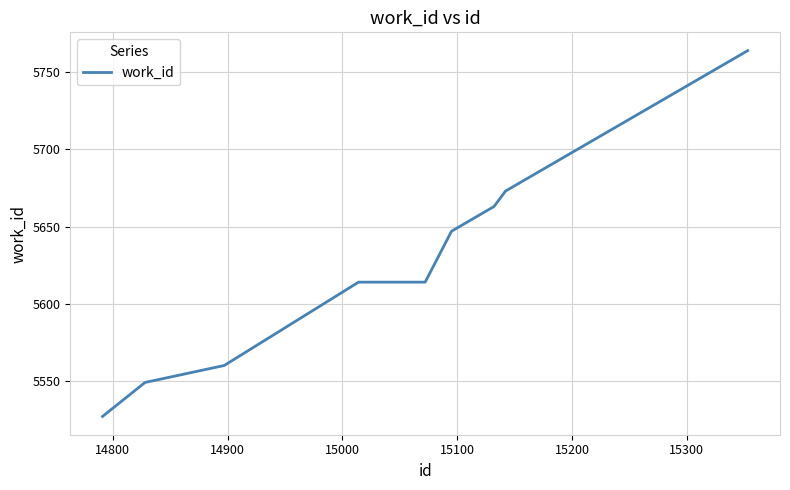

What is the smallest value displayed?

5527